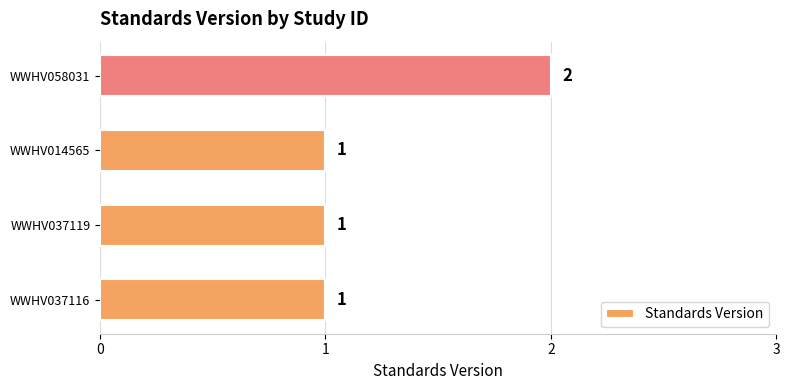

The value at WWHV037119 is 1. True or false?

True